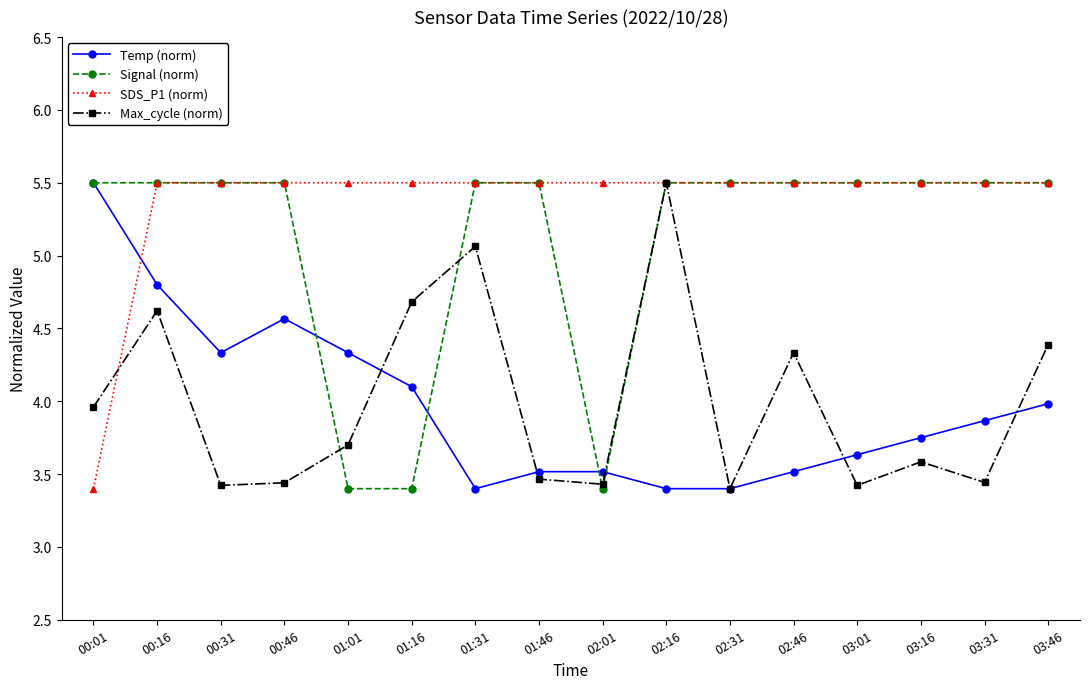

Which series ends up on top after the final intersection of SDS_P1 (norm) and Temp (norm)?

SDS_P1 (norm)